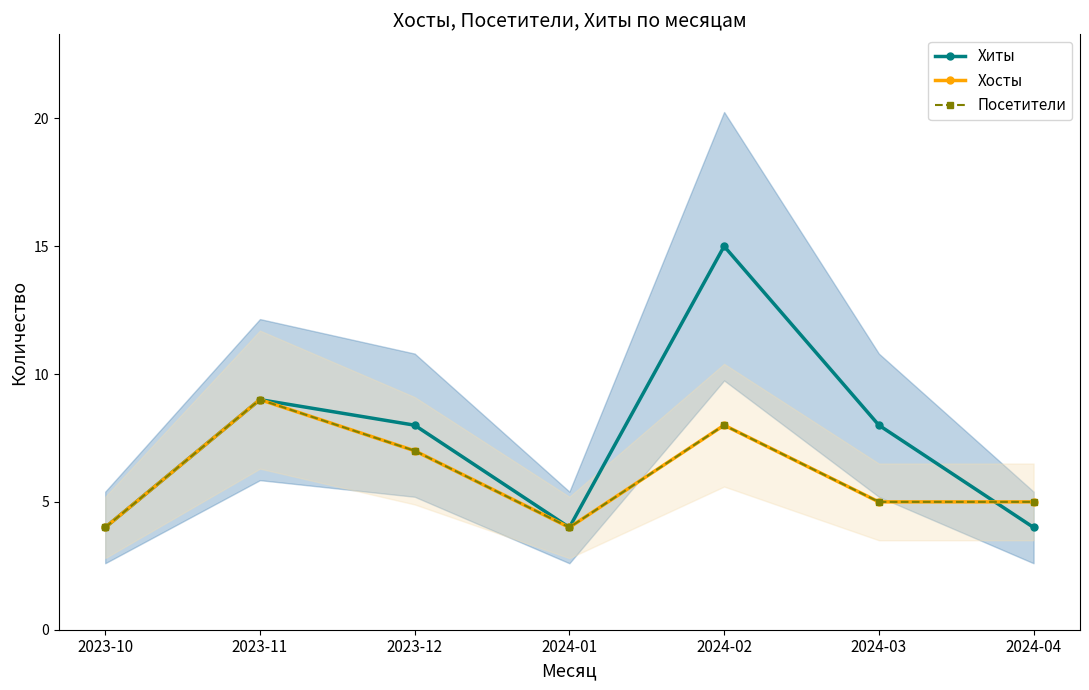

How many series are shown in this chart?

3